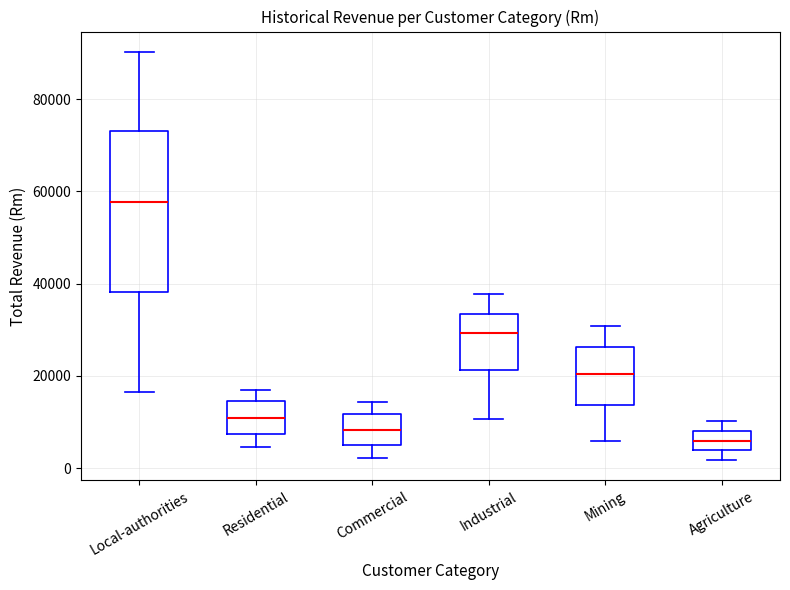

Where does the upper whisker of the box for Mining end on the y-axis? The values are not printed on the chart, so give them approximately, as read against the axis.

30000